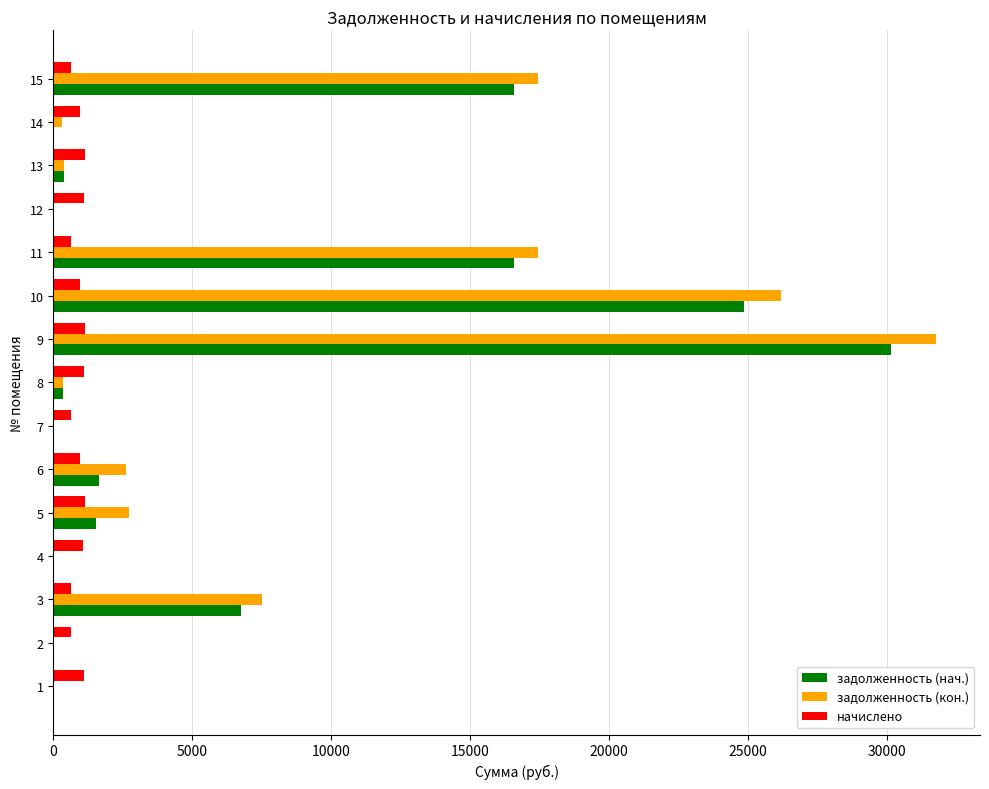

What is the sum of the начислено values at 6 and 9?

2116.0